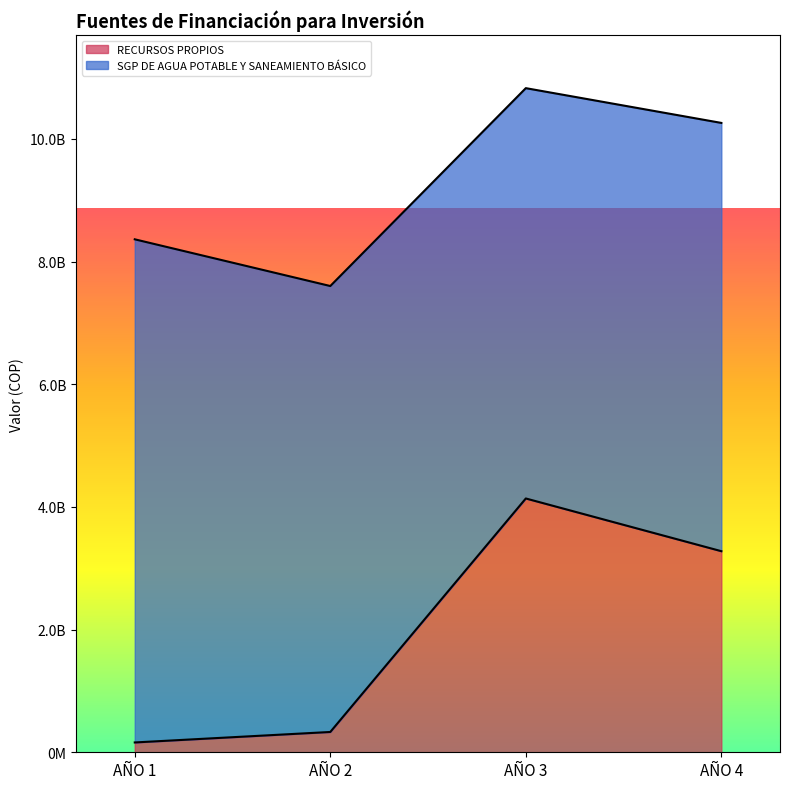

What is the sum of the values at AÑO 3 and AÑO 2?

4468380828